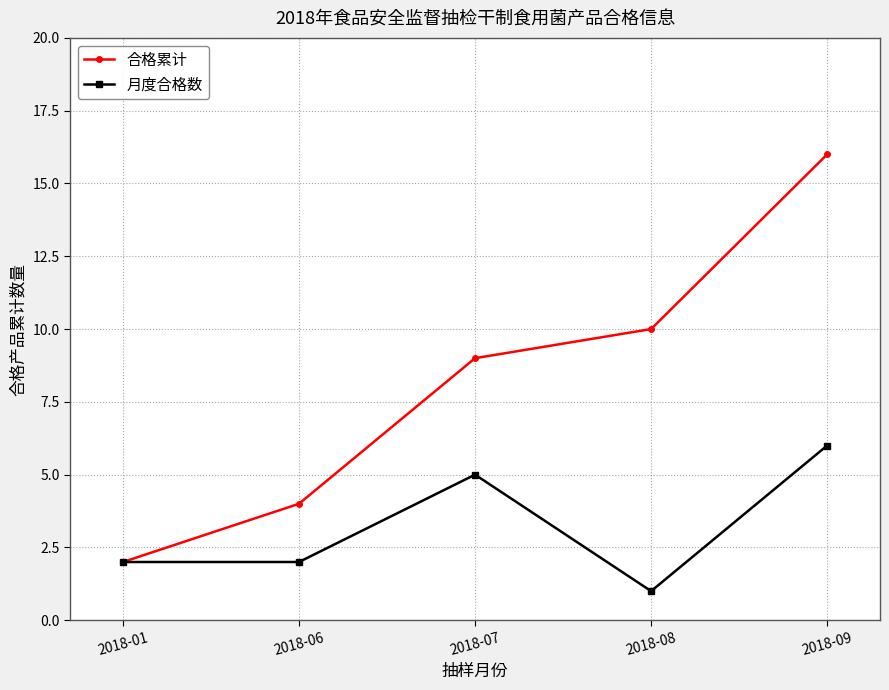

True or false: 月度合格数 has a value of 4 at 2018-06.

False